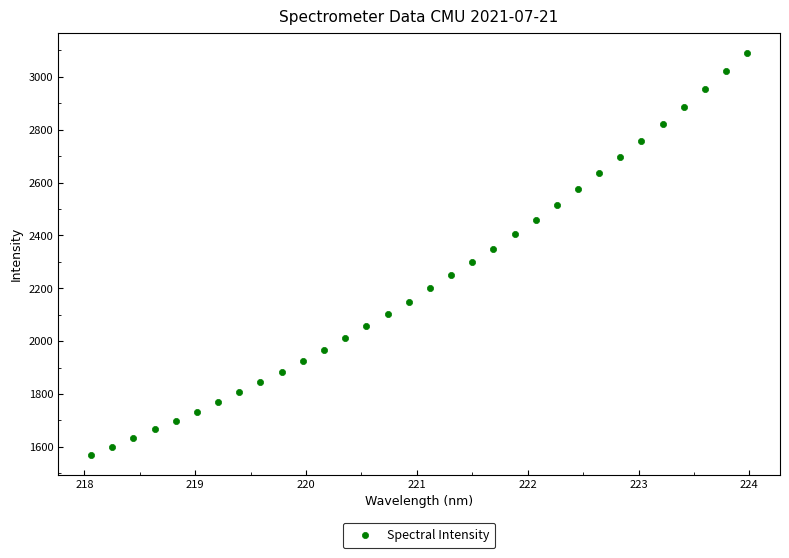

What is the range of X values (max minus min)?

5.9